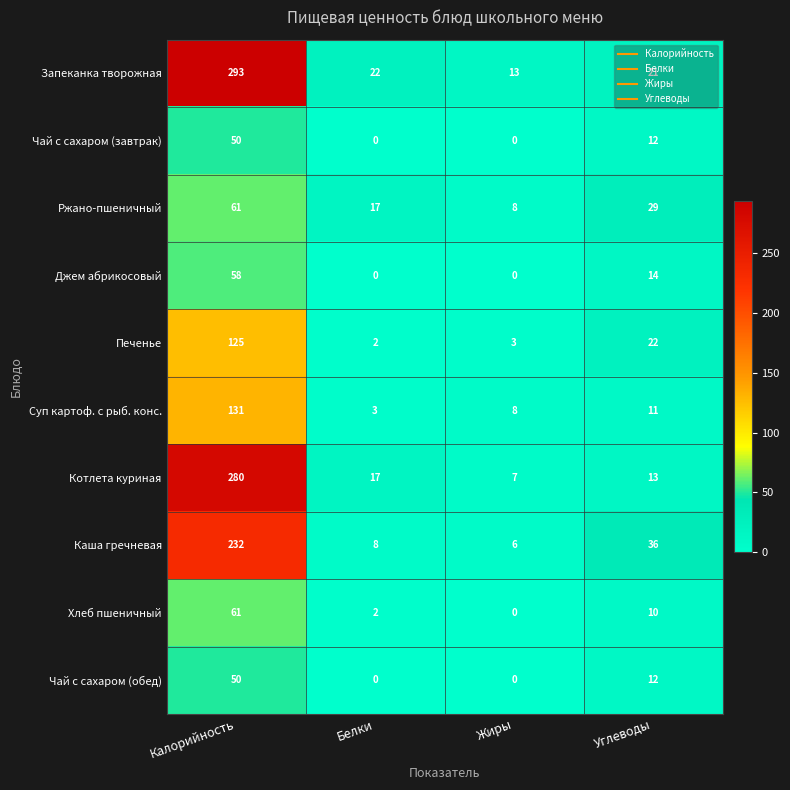

What is the difference between the Чай с сахаром (завтрак) values at Углеводы and Белки?

12